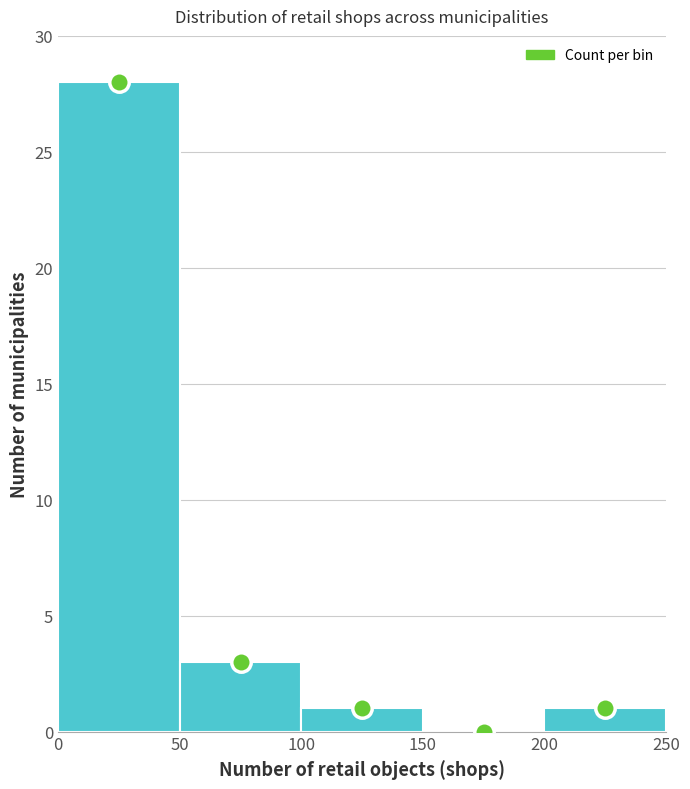

Reading left to right, transcribe this chart: for each bar, give the range it covers on the x-axis and its height. The values are not printed on the chart, so give them approximately, as read against the axis.

0 to 50: 28
50 to 100: 3
100 to 150: 1
150 to 200: 0
200 to 250: 1